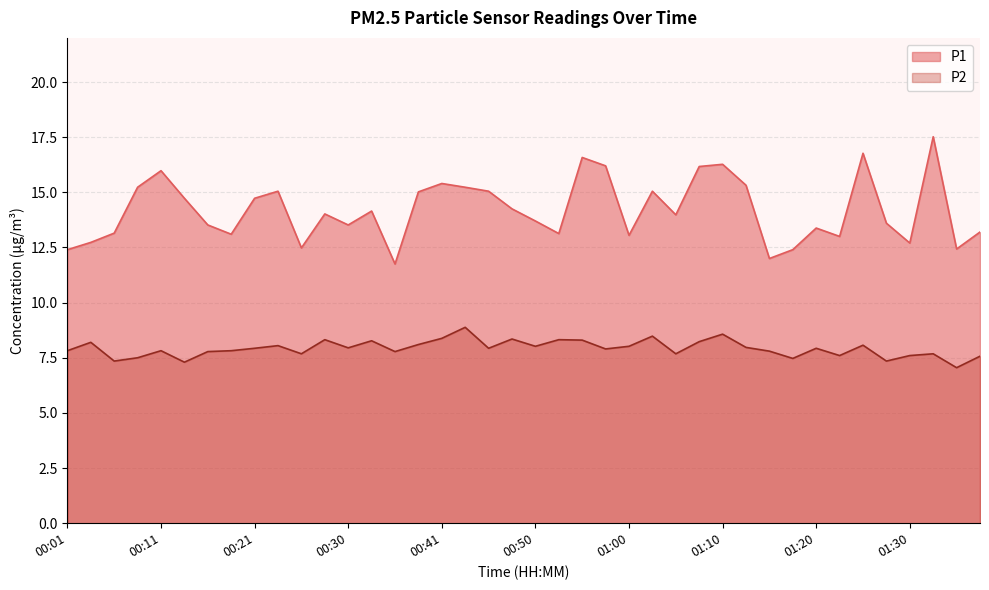

What is the sum of all P2 values?

316.8